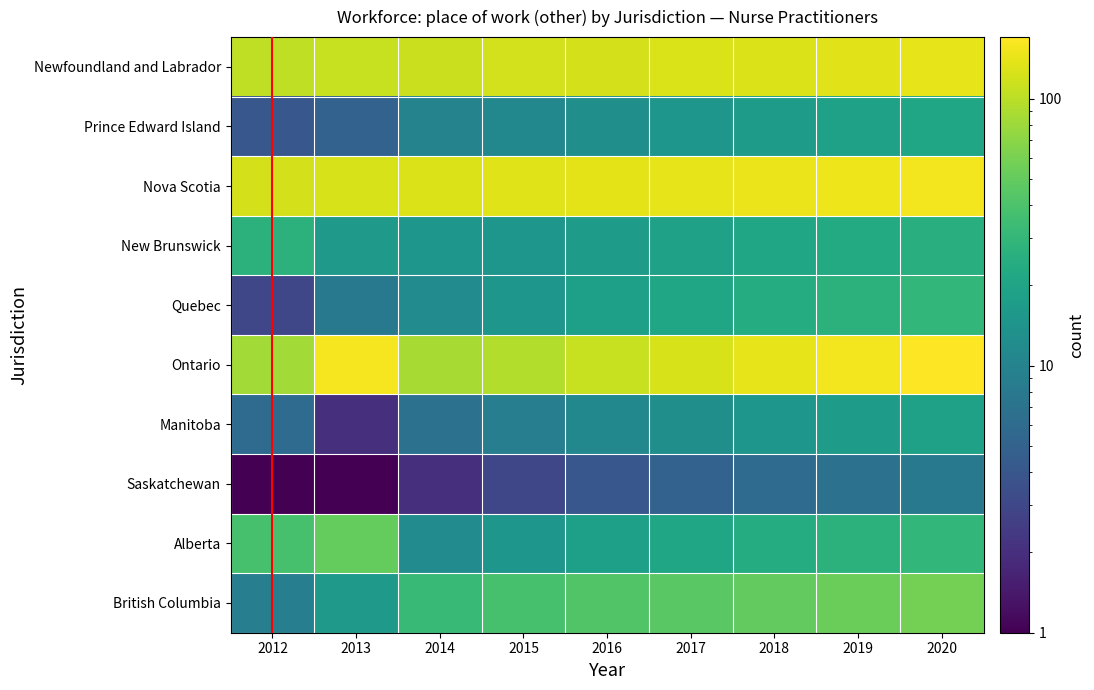

Between 2012 and 2016, which series saw the biggest shift?

British Columbia